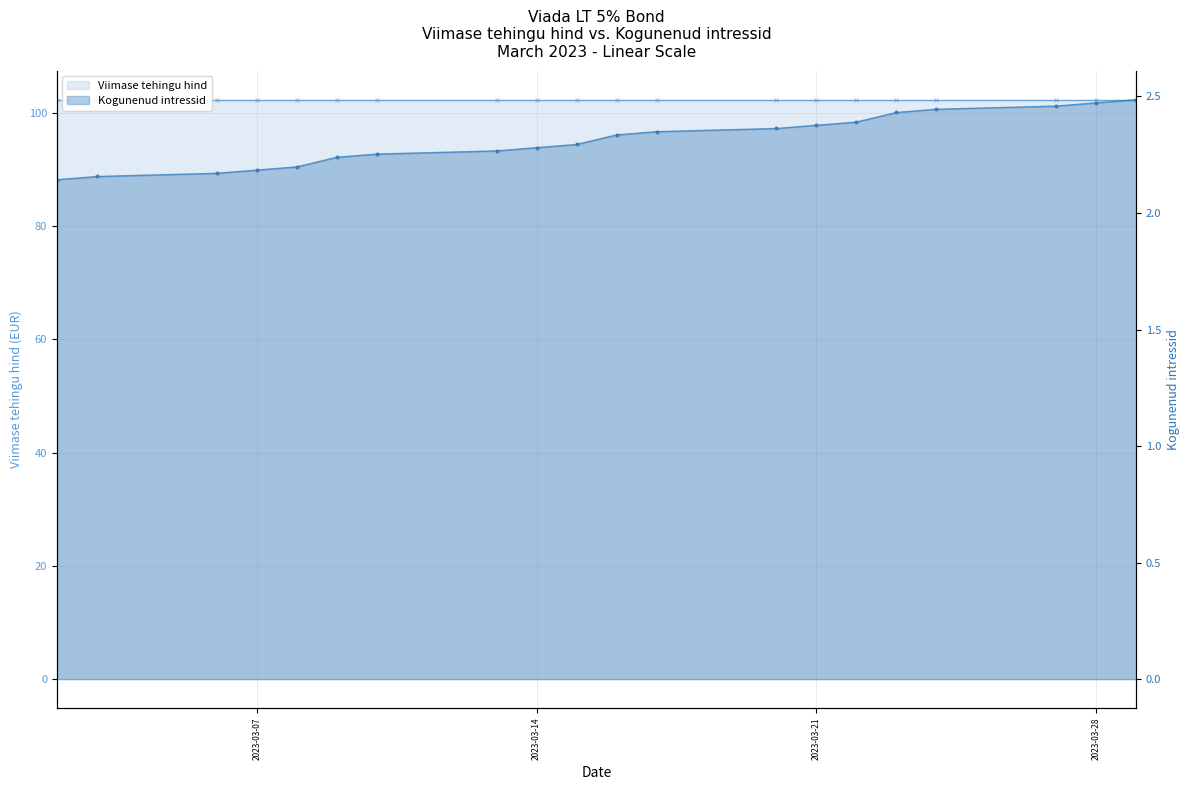

True or false: there are more than 0 points higher than both neighbors.

False